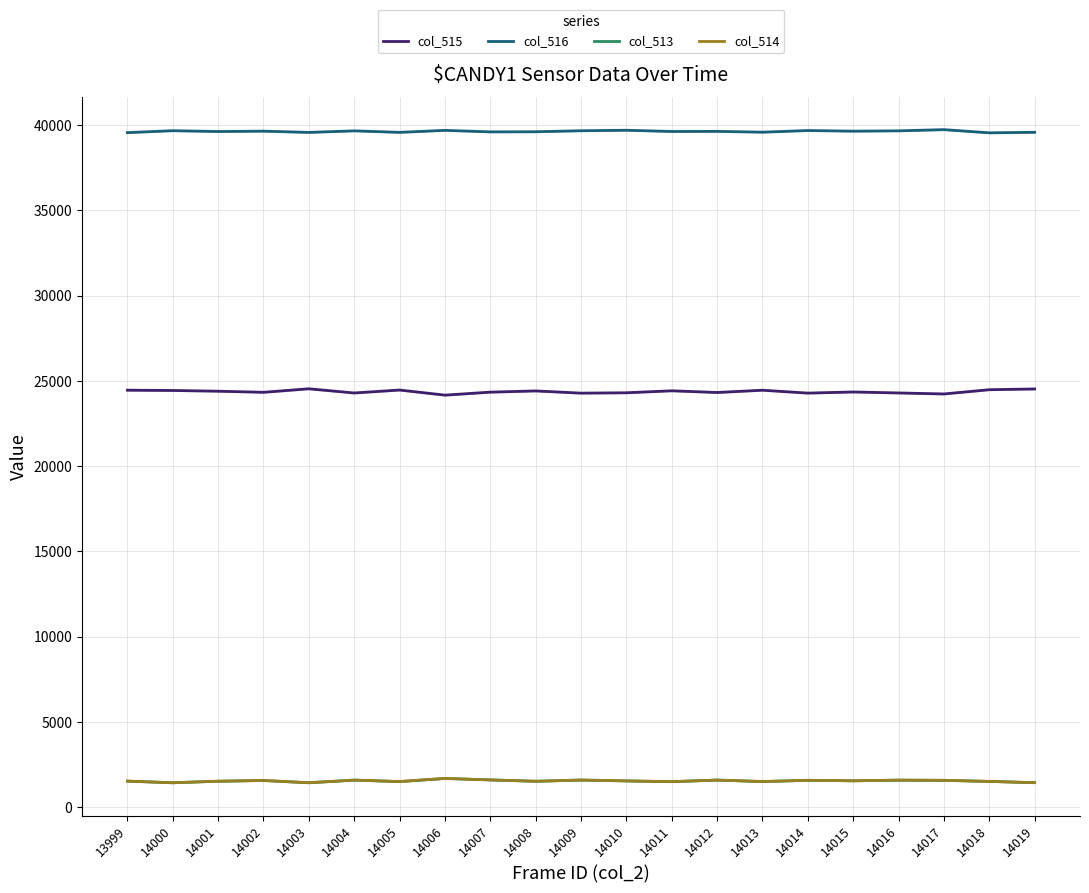

At which label does col_516 reach its minimum?

14018